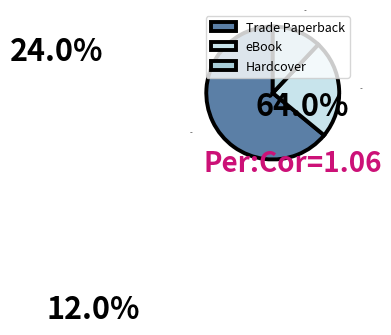

Is it true that Hardcover is 22% of the pie?

False